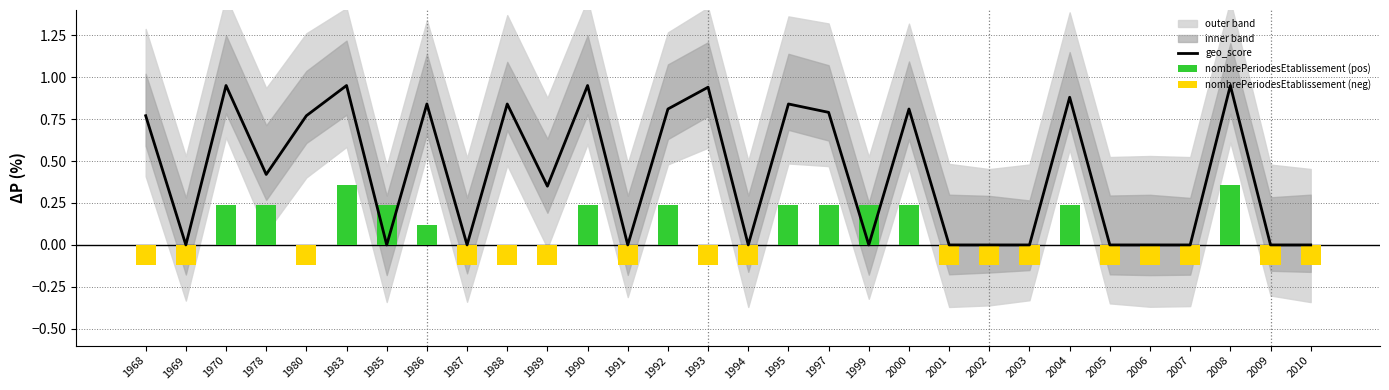

Reading left to right, what are all the values shown in this chart?

geo_score: 0.8	0.0	0.9	0.4	0.8	0.9	0.0	0.8	0.0	0.8	0.3	0.9	0.0	0.8	0.9	0.0	0.8	0.8	0.0	0.8	0.0	0.0	0.0	0.9	0.0	0.0	0.0	0.9	0.0	0.0
nombrePeriodesEtablissement (pos): 0.0	0.0	0.2	0.2	0.0	0.4	0.2	0.1	0.0	0.0	0.0	0.2	0.0	0.2	0.0	0.0	0.2	0.2	0.2	0.2	0.0	0.0	0.0	0.2	0.0	0.0	0.0	0.4	0.0	0.0
nombrePeriodesEtablissement (neg): -0.1	-0.1	0.0	0.0	-0.1	0.0	0.0	0.0	-0.1	-0.1	-0.1	0.0	-0.1	0.0	-0.1	-0.1	0.0	0.0	0.0	0.0	-0.1	-0.1	-0.1	0.0	-0.1	-0.1	-0.1	0.0	-0.1	-0.1